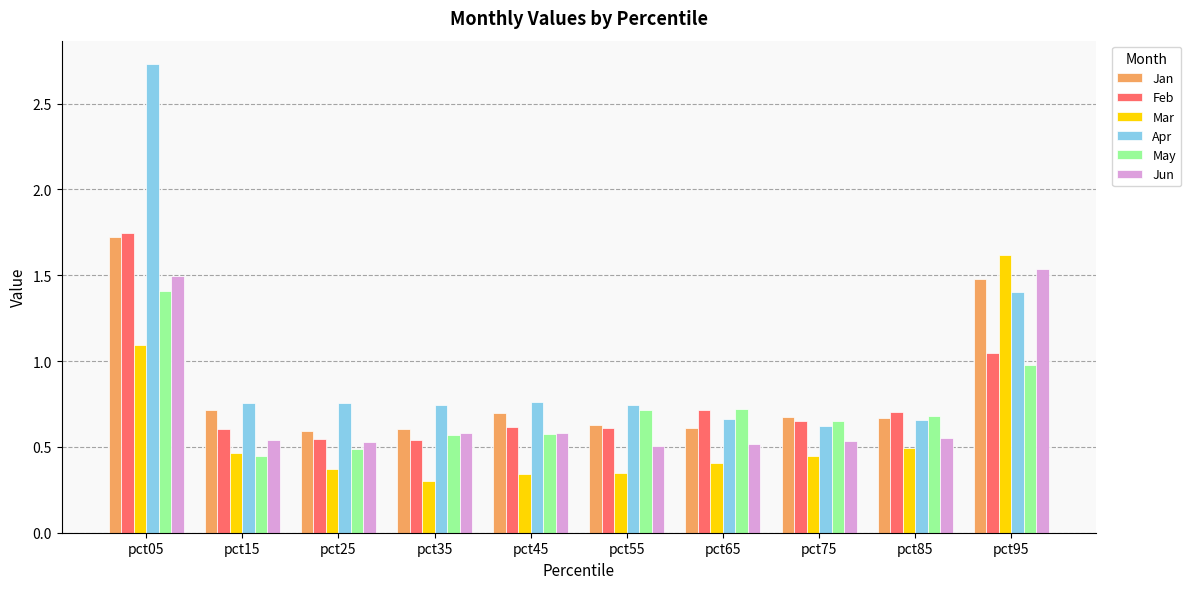

Which series changed the most between pct25 and pct55?

May